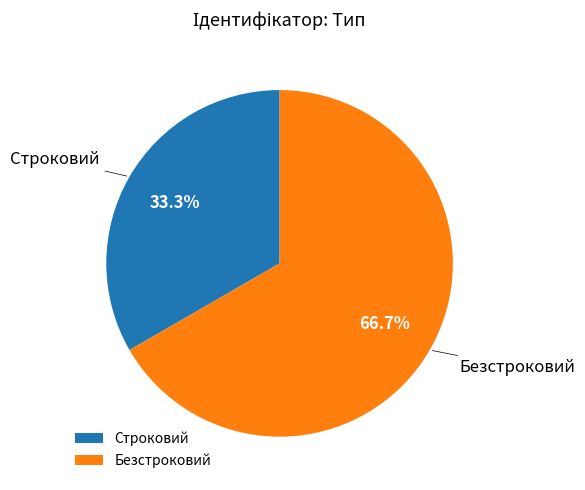

To the nearest percent, what is the difference between the largest and smallest slice percentages?

33%